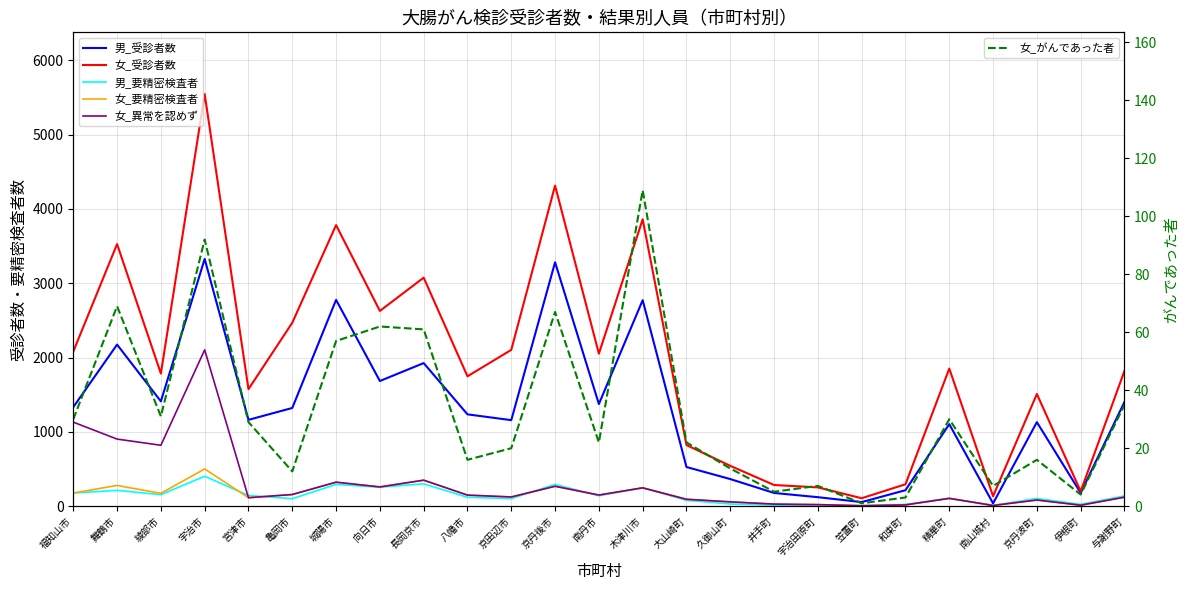

Reading left to right, what are all the values shown in this chart?

男_受診者数: 1333	2175	1411	3328	1162	1322	2777	1685	1926	1236	1158	3283	1375	2773	527	365	178	121	55	215	1104	38	1131	178	1403
女_受診者数: 2081	3528	1785	5546	1575	2469	3783	2628	3076	1748	2104	4315	2053	3861	823	543	285	253	107	295	1852	134	1510	200	1821
男_要精密検査者: 177	213	155	403	144	101	293	255	301	120	102	293	140	247	79	29	14	15	5	24	106	12	104	25	138
女_要精密検査者: 177	279	173	501	114	157	323	259	350	149	124	268	150	247	93	58	28	21	6	17	105	9	83	13	121
女_異常を認めず: 1131	903	820	2104	114	157	323	259	350	149	124	268	150	247	93	58	28	21	6	17	105	9	83	13	121
女_がんであった者: 30	69	31	92	29	12	57	62	61	16	20	67	22	109	22	13	5	7	1	3	30	7	16	4	35